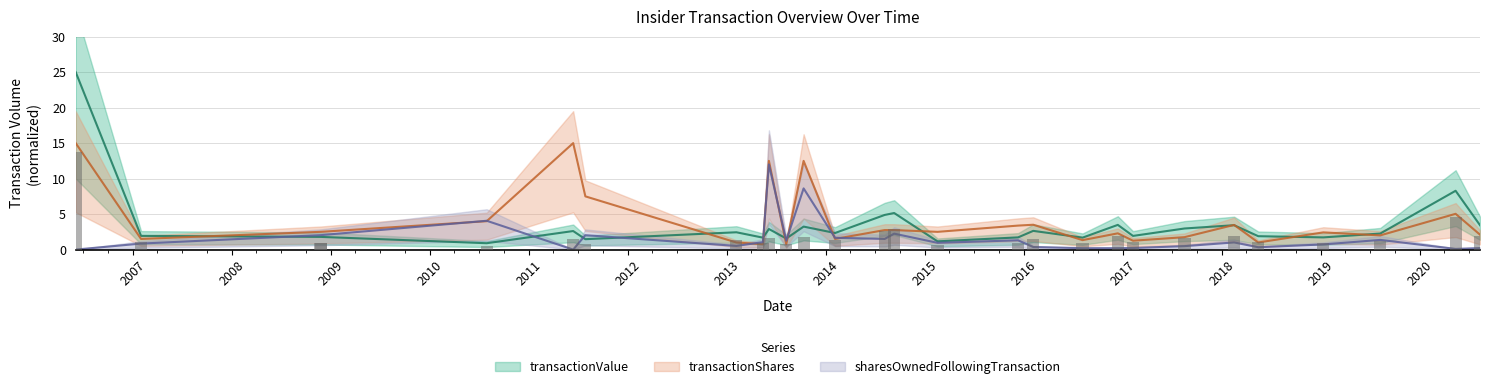

True or false: sharesOwnedFollowingTransaction has a value of 0.0 at 2006-06-05.

True